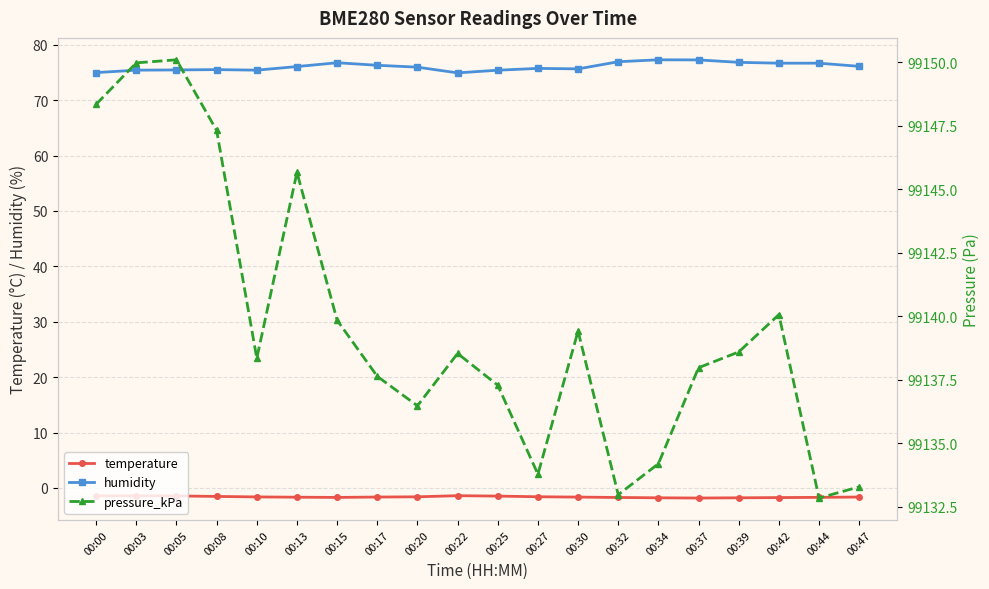

Which series has the widest spread of values?

pressure_kPa